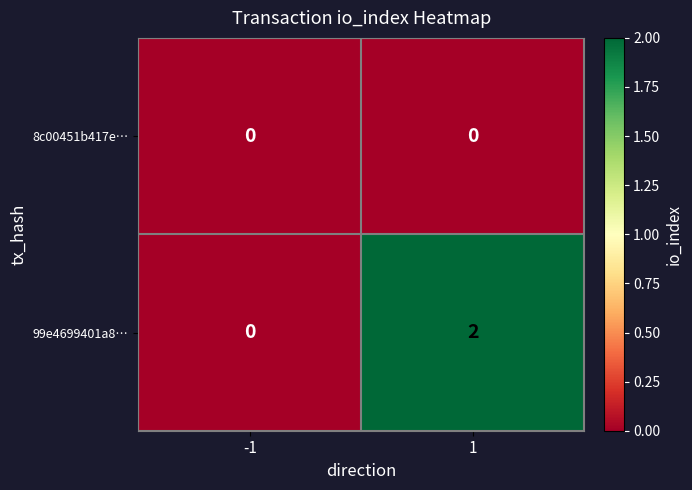

Which series has the largest range (max minus min)?

99e4699401a8…